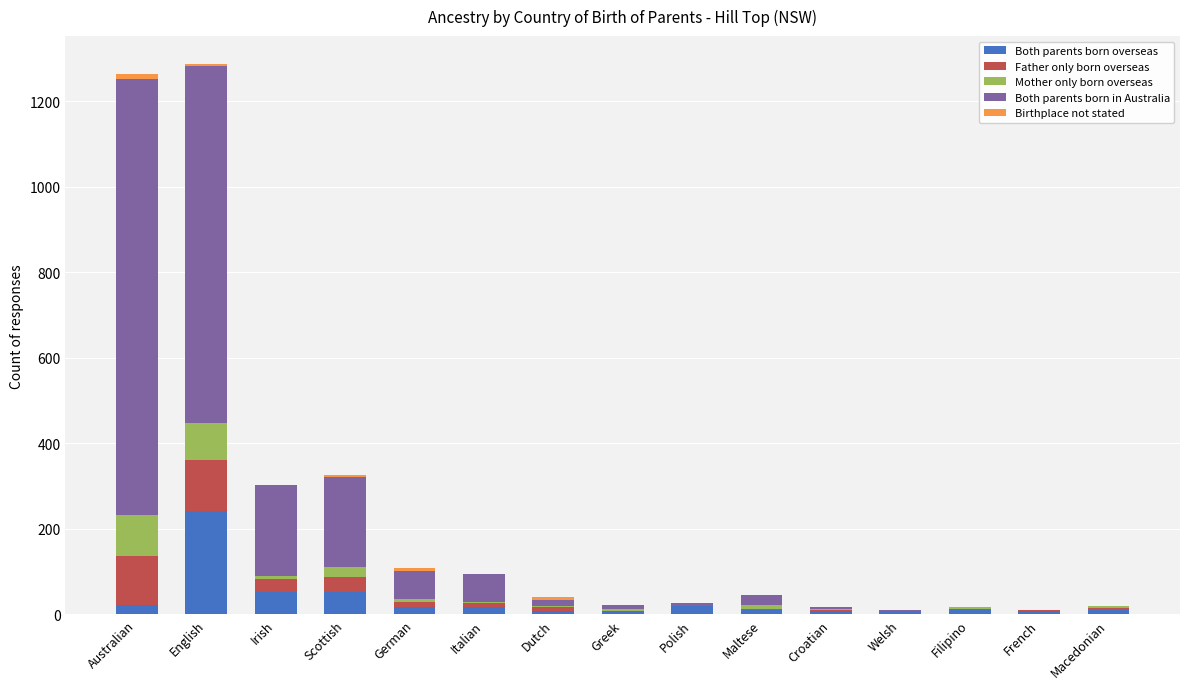

At which label does Both parents born overseas reach its peak?

English